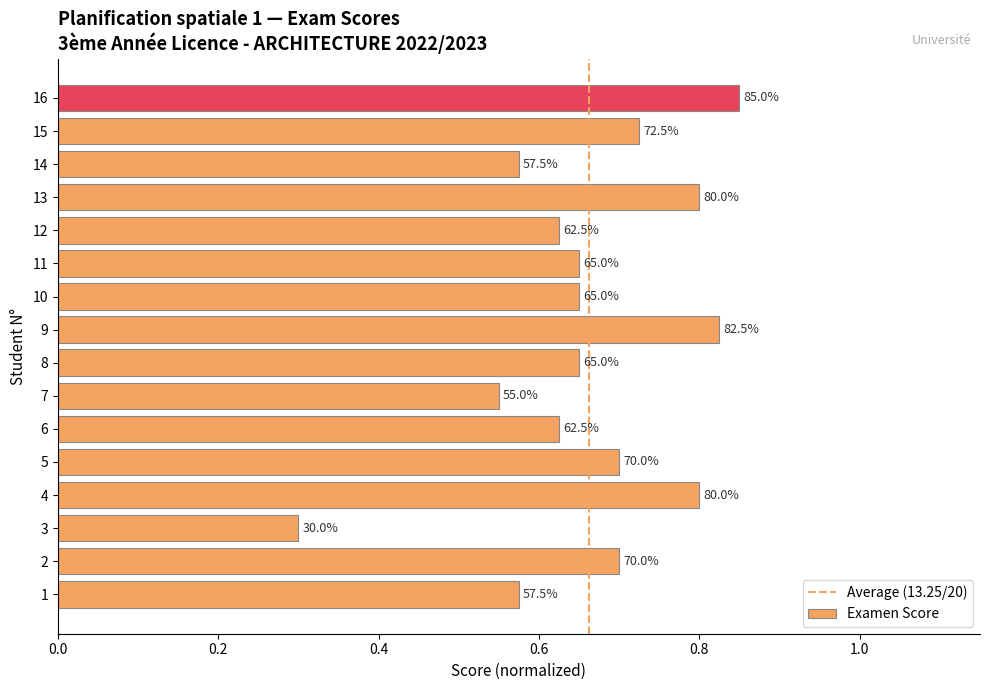

Does the chart contain any negative values?

No